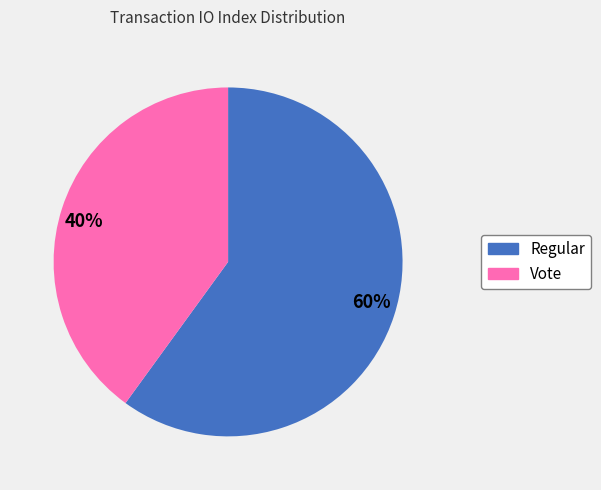

Do 60% and 40% together represent more than half of the pie?

Yes